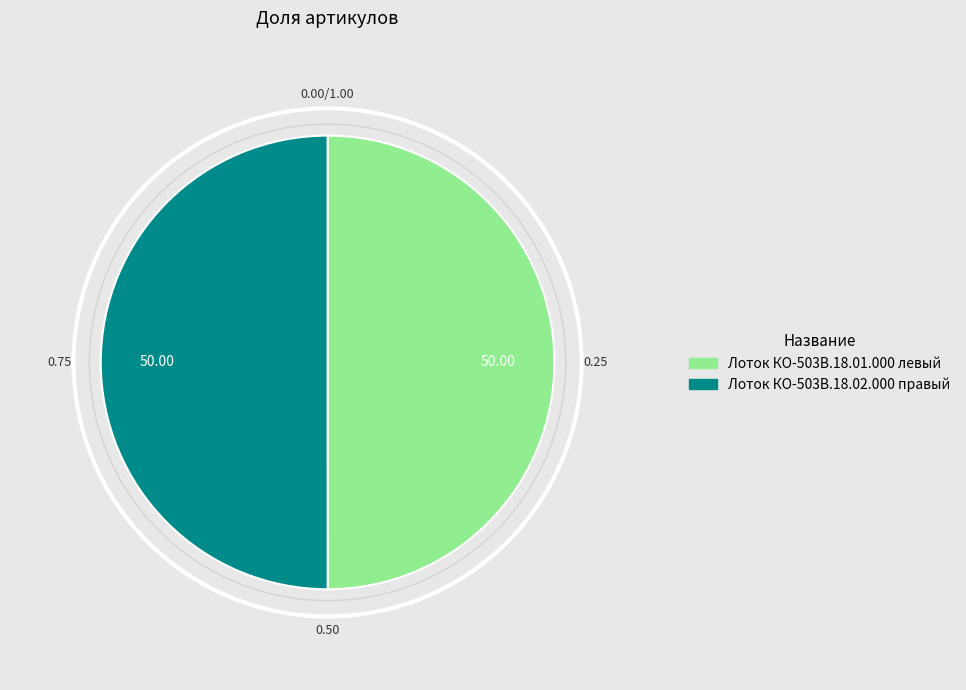

Approximately how many times larger is the value at Лоток КО-503В.18.01.000 левый compared to Лоток КО-503В.18.02.000 правый?

1.0